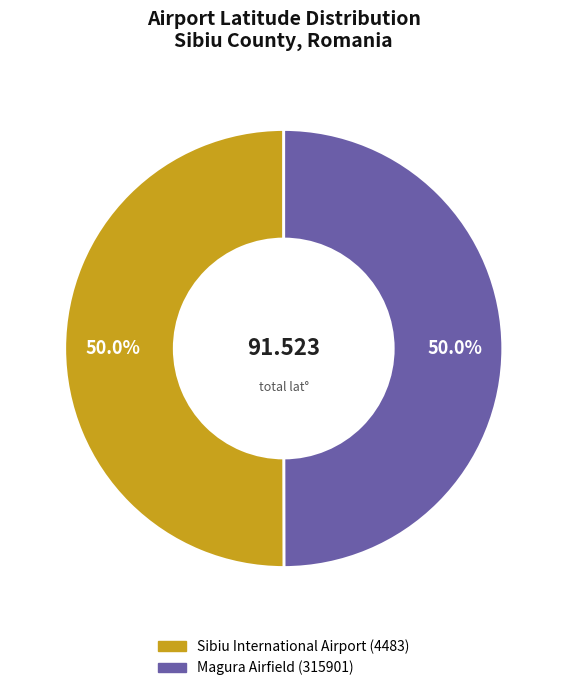

Is the sum of Sibiu International Airport (4483) and Magura Airfield (315901) greater than half?

Yes